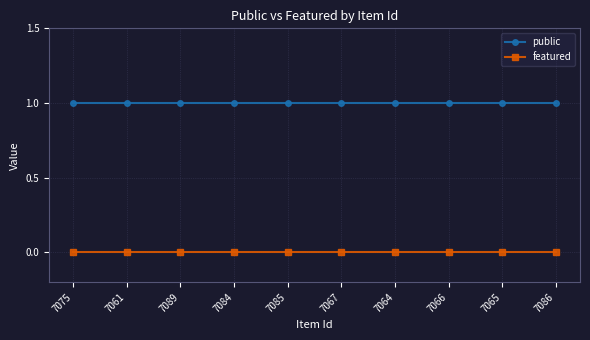

Reading left to right, list all the values displayed in this chart.

public: 7075=1	7061=1	7089=1	7084=1	7085=1	7067=1	7064=1	7066=1	7065=1	7086=1
featured: 7075=0	7061=0	7089=0	7084=0	7085=0	7067=0	7064=0	7066=0	7065=0	7086=0